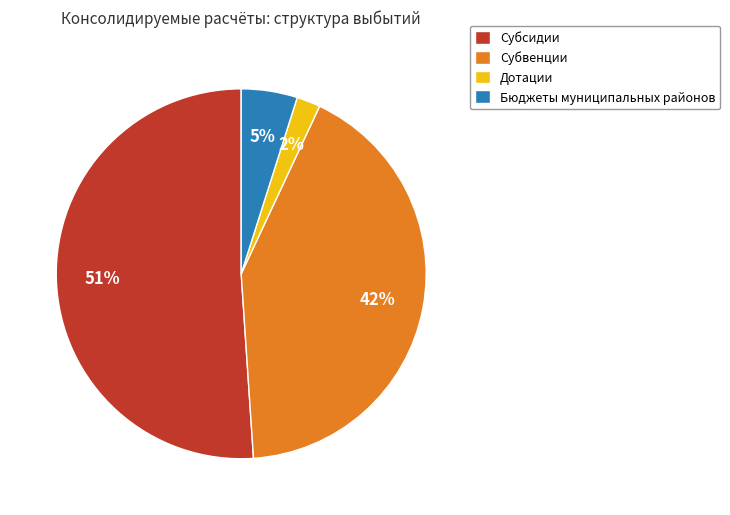

Between Бюджеты муниципальных районов and Дотации, which is larger?

Бюджеты муниципальных районов